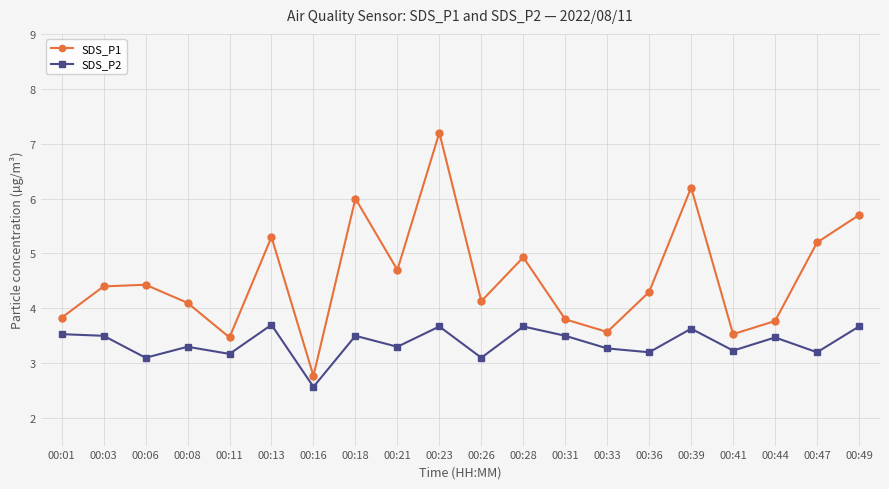

The value of SDS_P2 at 00:31 is 3.5. True or false?

True